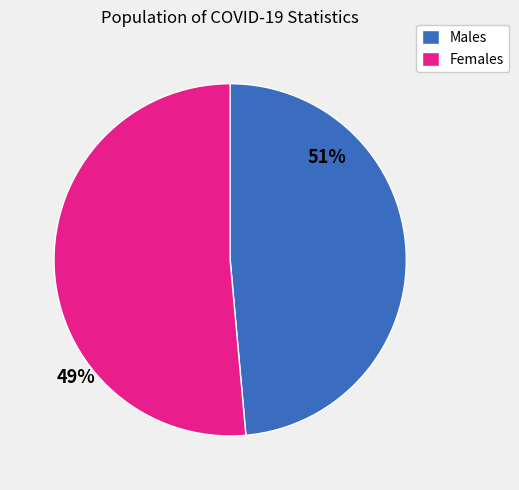

Approximately how many times larger is the value at Males compared to Females?

0.9